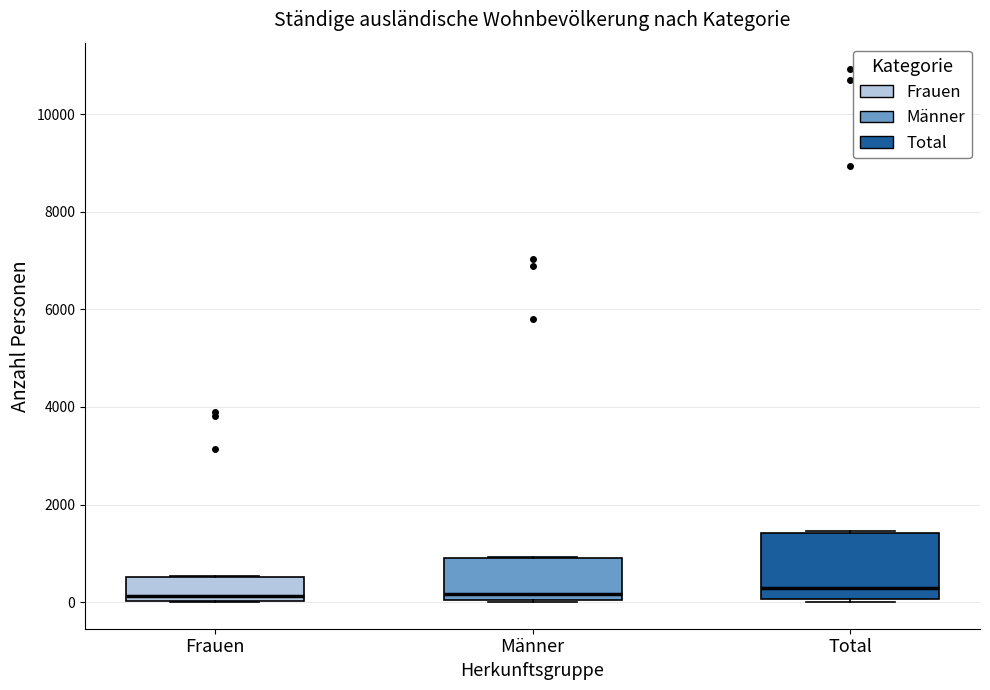

Reading left to right, transcribe this box plot: for each box, give where its median line is, the range the box spans, and where its two whiskers end, as read against the y-axis. The values are not printed on the chart, so give them approximately, as read against the axis.

Frauen: median 200, box 0 to 600, whiskers 0 to 600
Männer: median 200, box 0 to 800, whiskers 0 to 1000
Total: median 200, box 0 to 1400, whiskers 0 to 1400